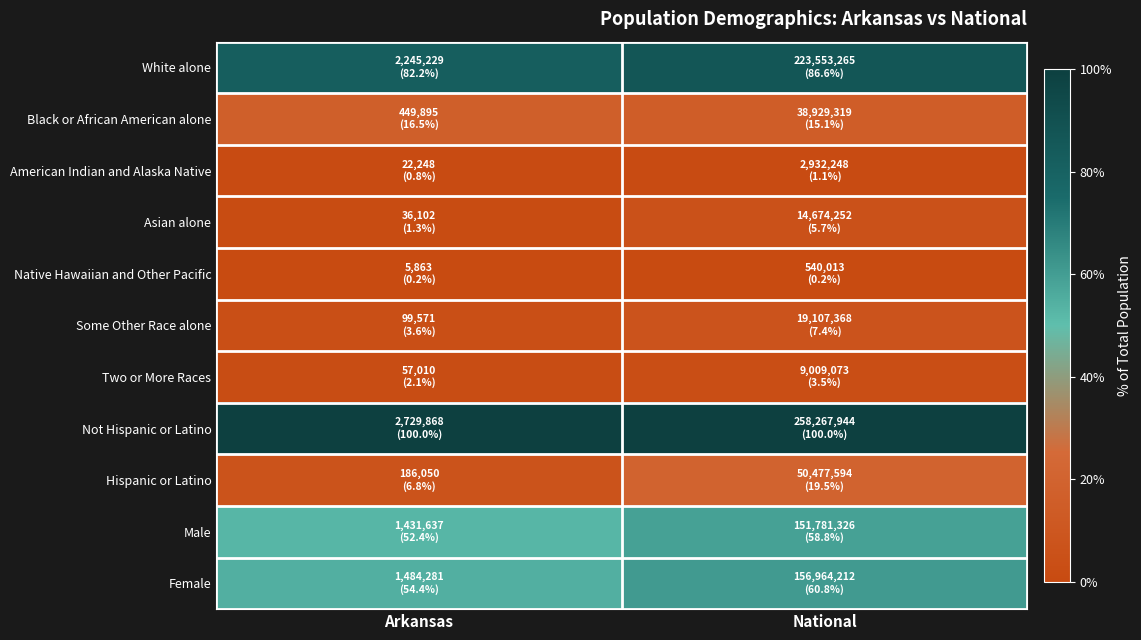

What is the spread (max minus min) of values at National?

1.0